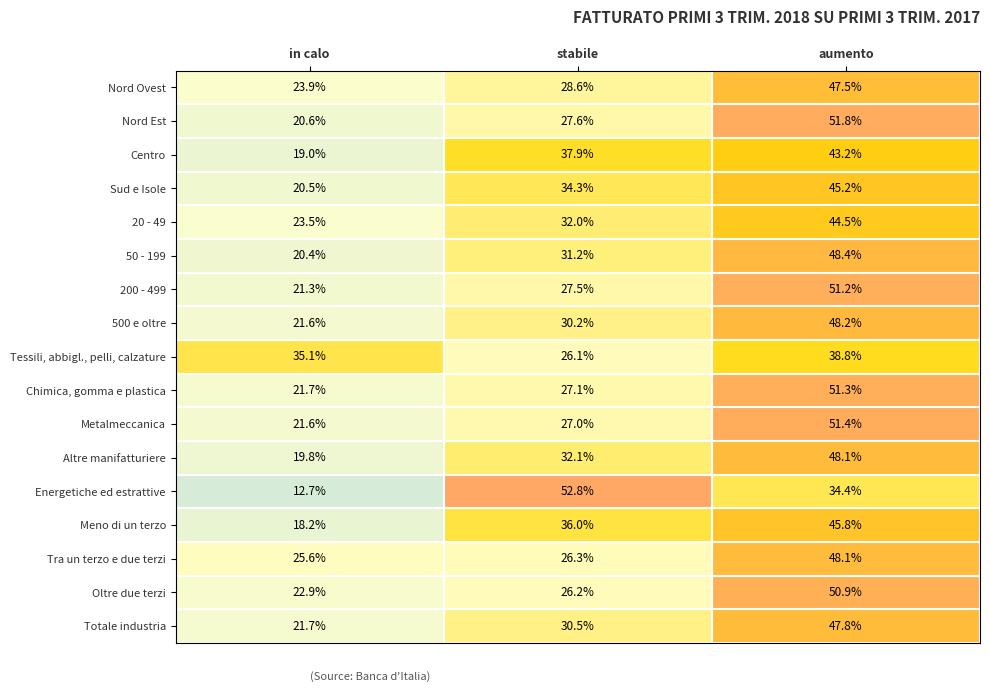

At which label is Nord Ovest closest to 35?

stabile